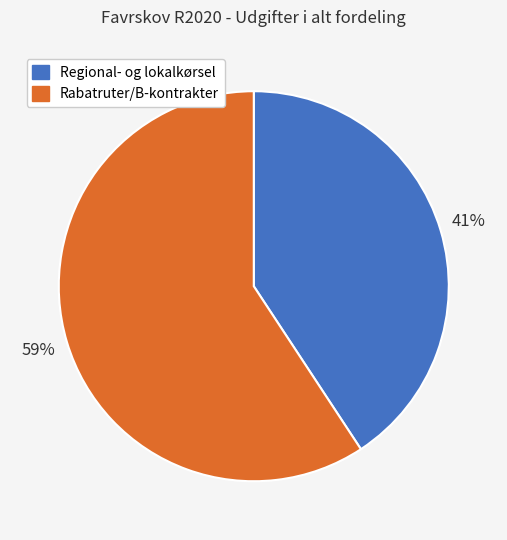

How many slices are in this pie chart?

2